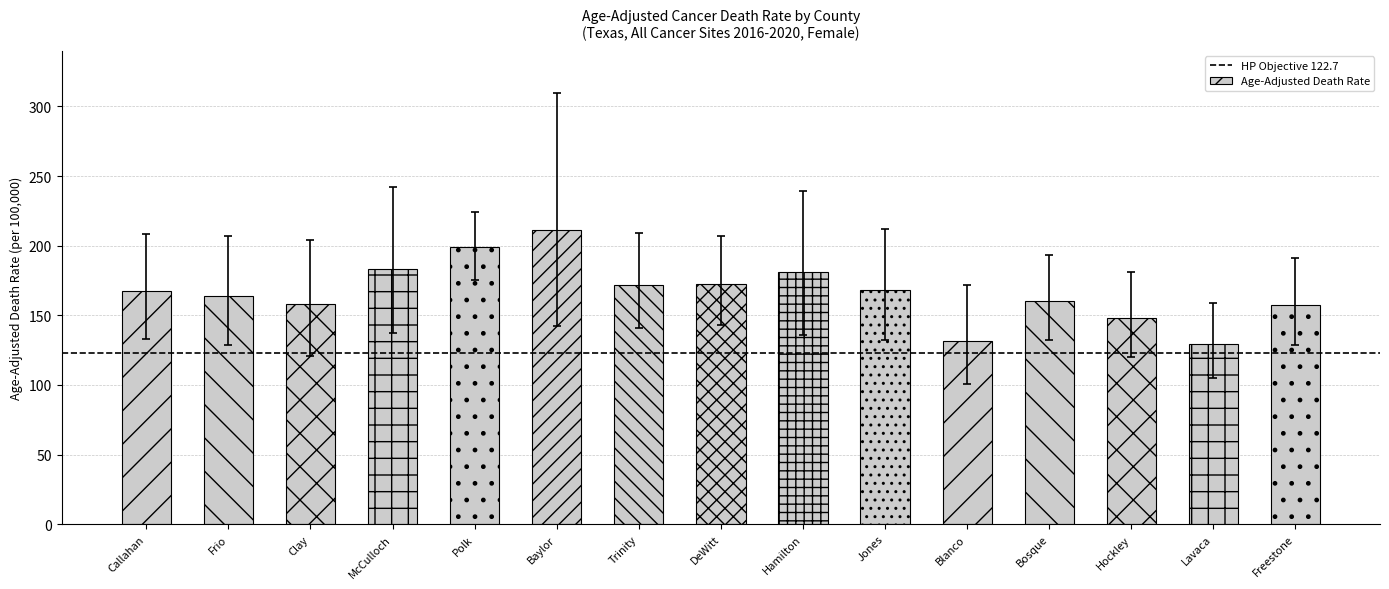

Which has a higher value, Clay or Hamilton?

Hamilton